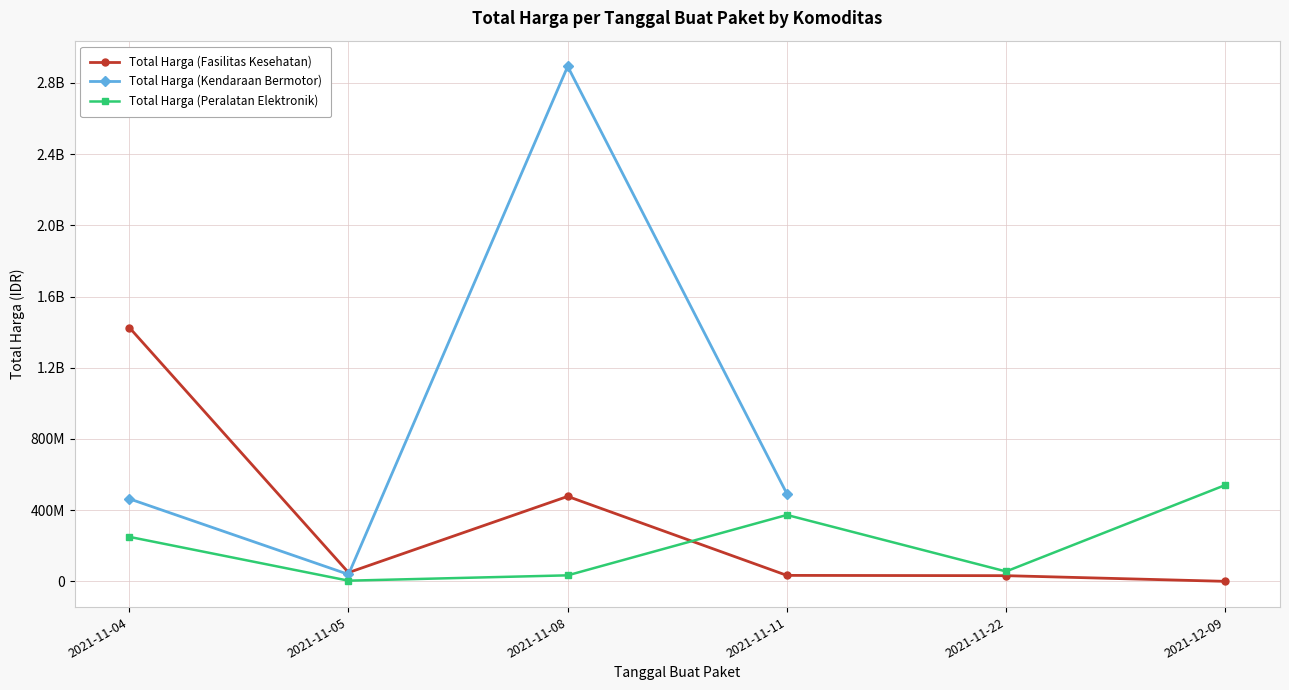

What is the lowest value of the Total Harga (Kendaraan Bermotor) series?

39440000.0